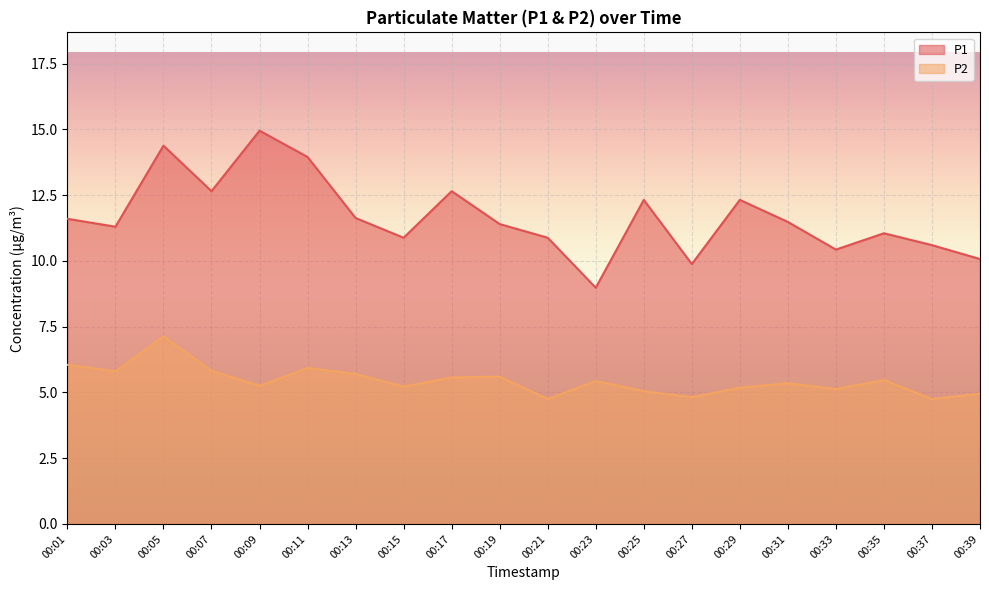

Which series has the largest range (max minus min)?

P1